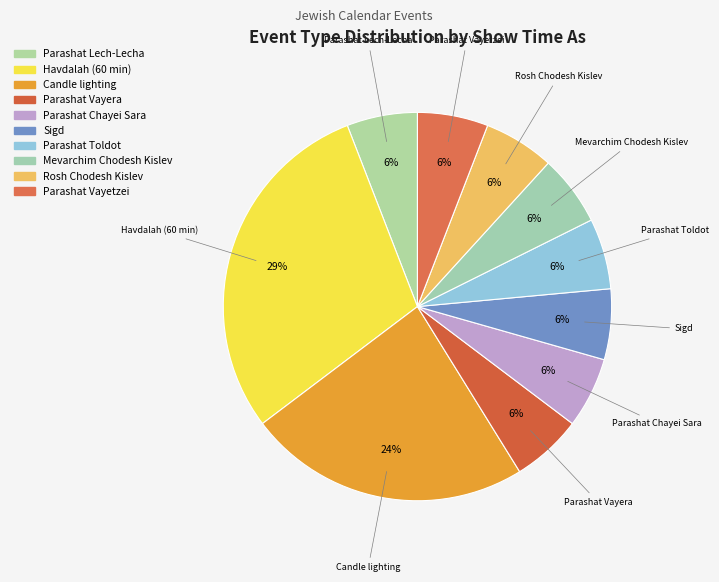

How many segments does this pie chart have?

10